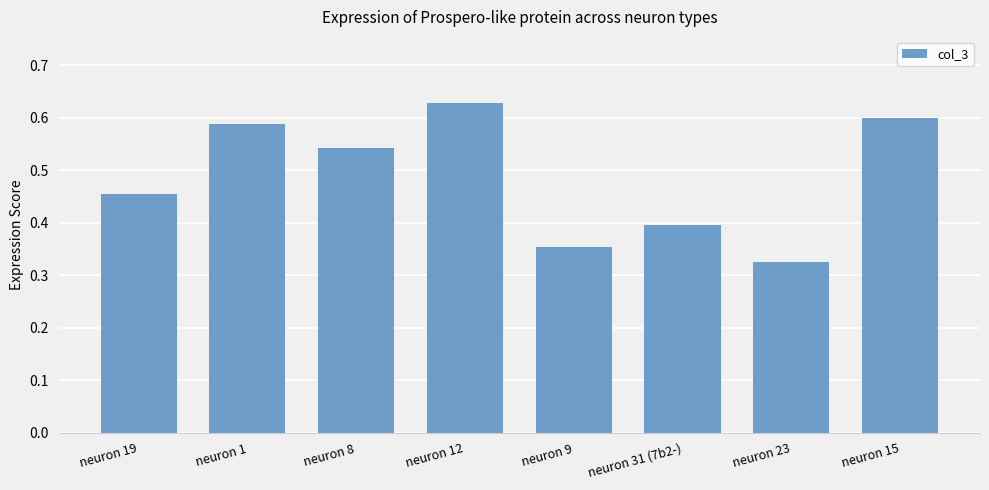

List the labels in order of value, smallest first.

neuron 23, neuron 9, neuron 31 (7b2-), neuron 19, neuron 8, neuron 1, neuron 15, neuron 12